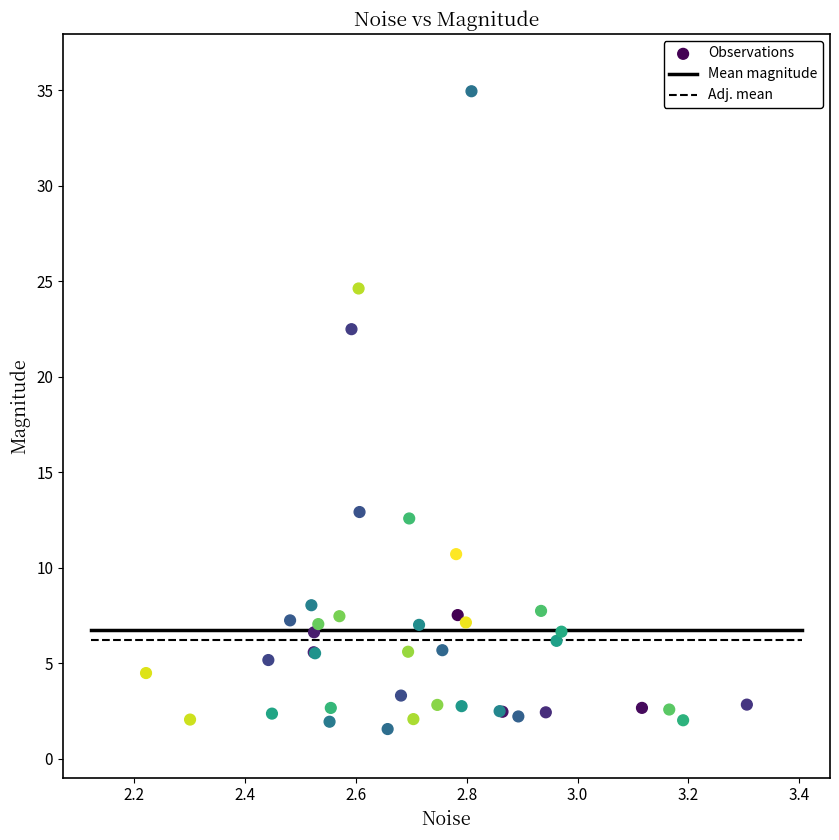

What Y value in the scatter plot is closest to 18?

22.5